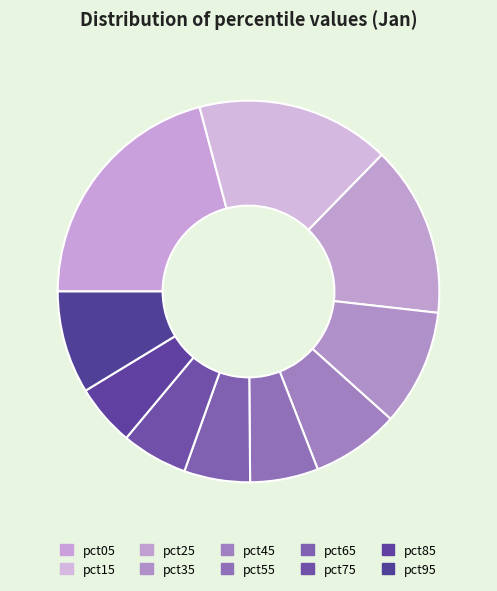

Which slice is the smallest?

pct85